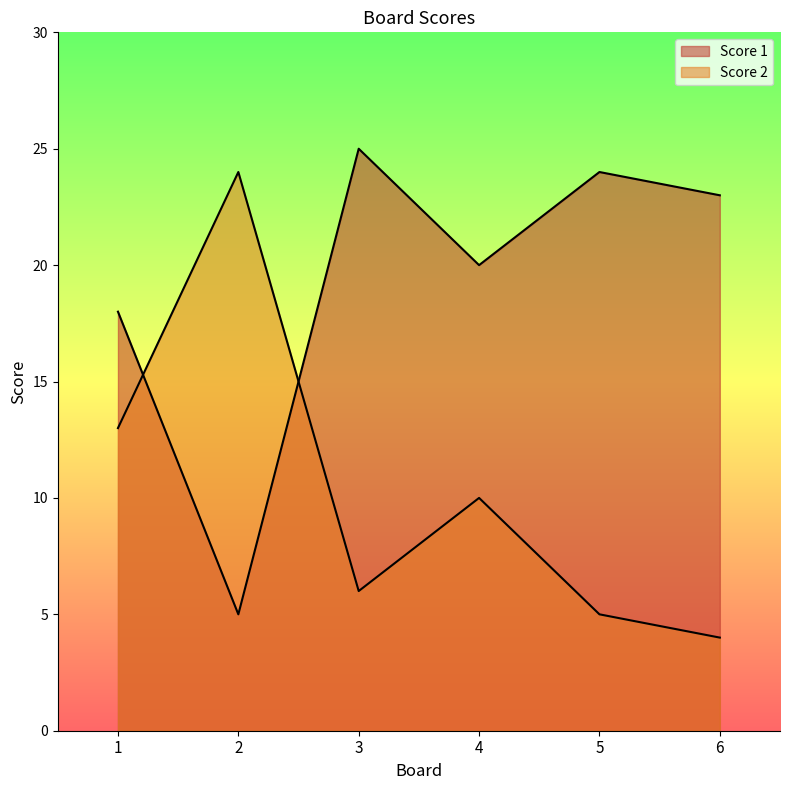

At which category does Score 1 reach its first local valley?

2